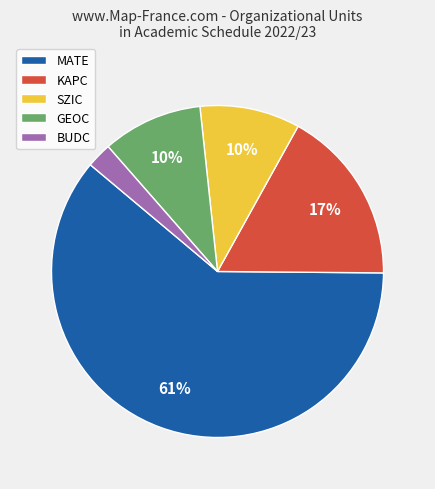

True or false: MATE accounts for 50% of the total.

False